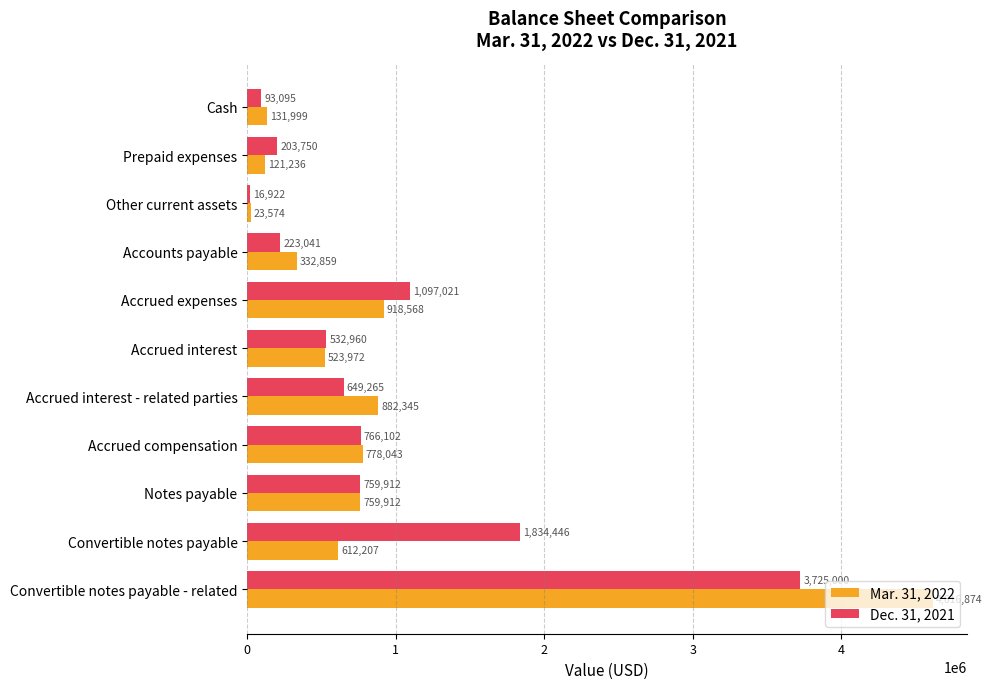

Is it true that Dec. 31, 2021 equals 1097021 at Accrued expenses?

True